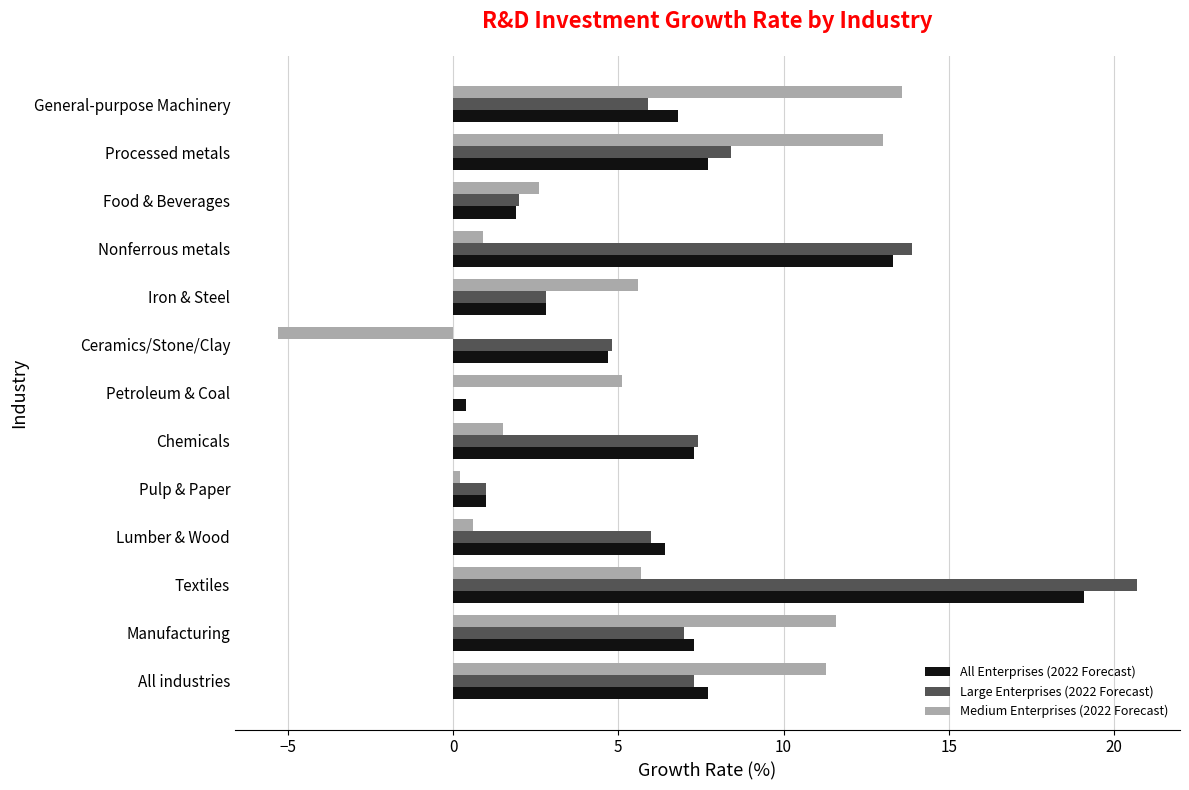

At which label does Medium Enterprises (2022 Forecast) reach its peak?

General-purpose Machinery